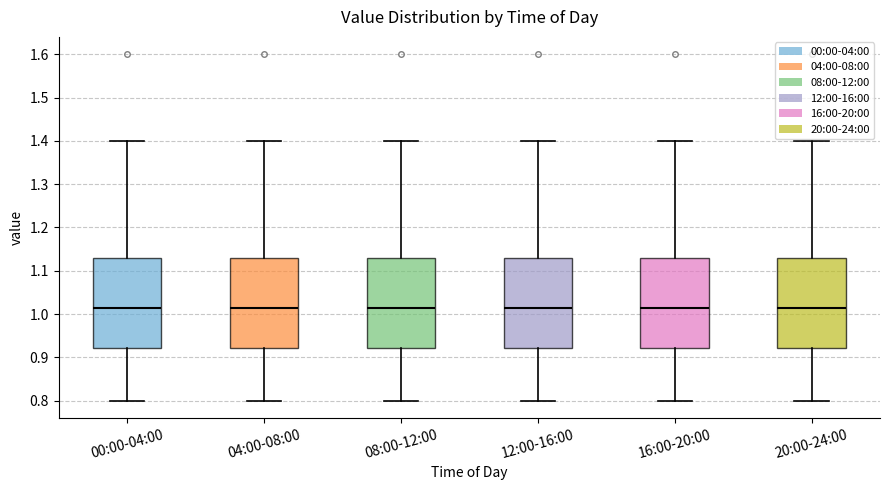

Reading left to right, read every box against the y-axis: the position of its median line, the range the box covers, and the ends of its whiskers. The values are not printed on the chart, so give them approximately, as read against the axis.

00:00-04:00: median 1.02, box 0.92 to 1.13, whiskers 0.80 to 1.40
04:00-08:00: median 1.02, box 0.92 to 1.13, whiskers 0.80 to 1.40
08:00-12:00: median 1.02, box 0.92 to 1.13, whiskers 0.80 to 1.40
12:00-16:00: median 1.02, box 0.92 to 1.13, whiskers 0.80 to 1.40
16:00-20:00: median 1.02, box 0.92 to 1.13, whiskers 0.80 to 1.40
20:00-24:00: median 1.02, box 0.92 to 1.13, whiskers 0.80 to 1.40